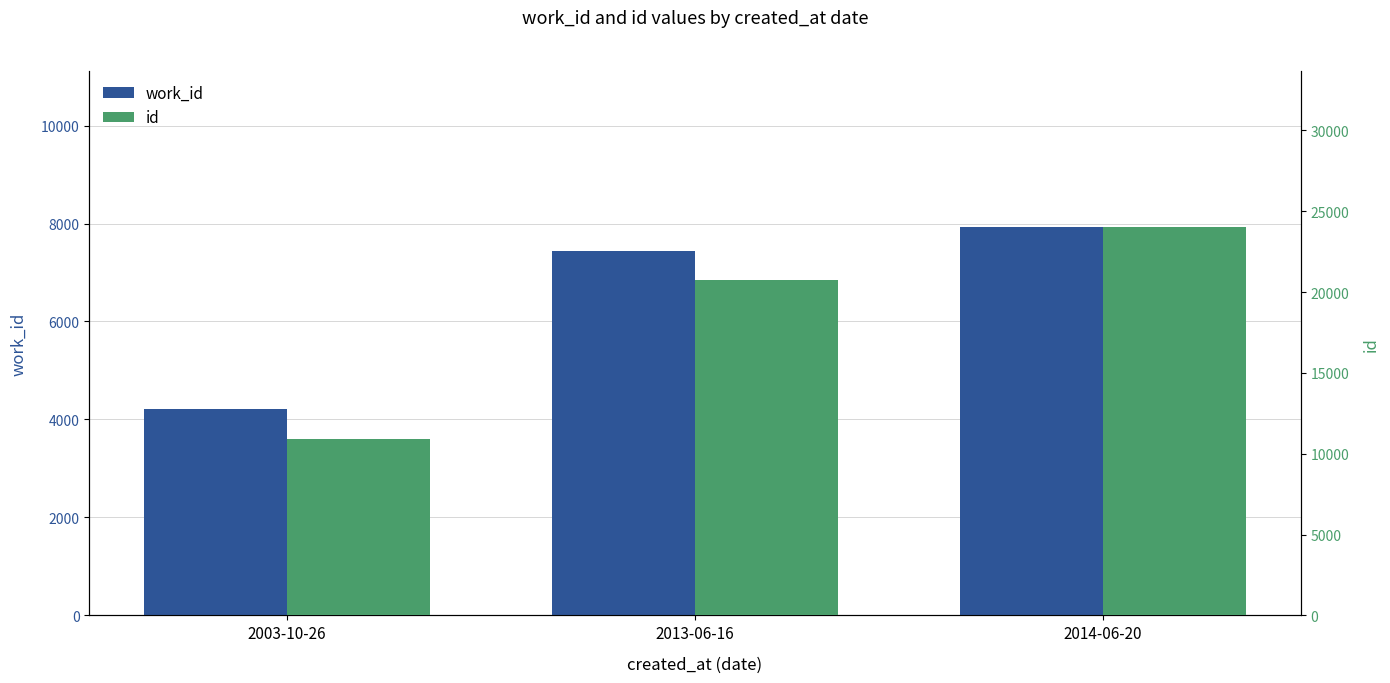

How many data points in work_id are above 7445?

1